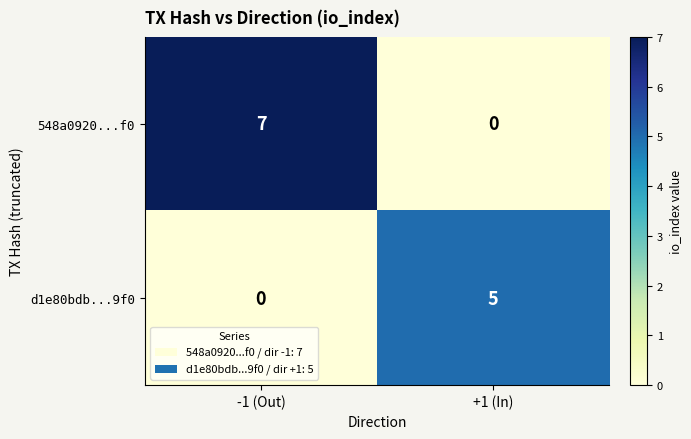

Rank the series at +1 (In) from lowest to highest value.

548a0920...f0, d1e80bdb...9f0